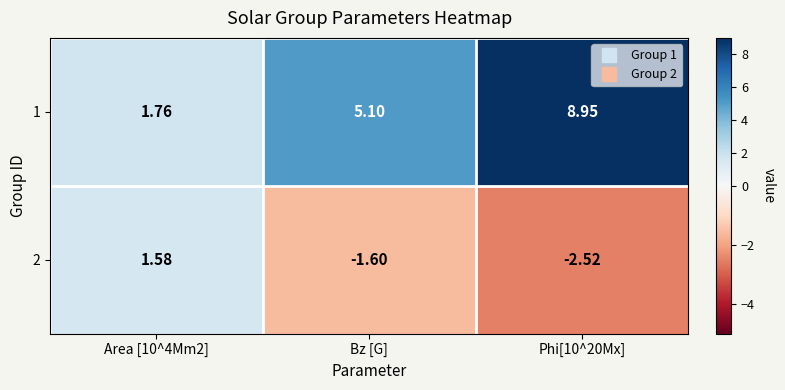

Which series changed the most between Bz [G] and Phi[10^20Mx]?

1